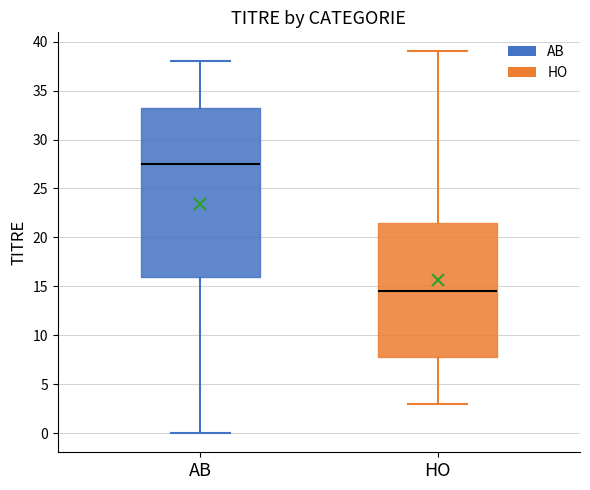

Reading left to right, read every box against the y-axis: the position of its median line, the range the box covers, and the ends of its whiskers. The values are not printed on the chart, so give them approximately, as read against the axis.

AB: median 27.5, box 16.0 to 33.5, whiskers 0.0 to 38.0
HO: median 14.5, box 8.0 to 21.5, whiskers 3.0 to 39.0